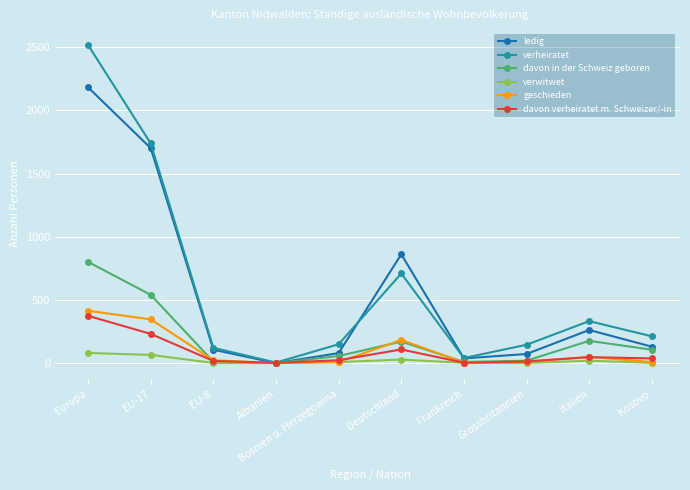

The value of ledig at Kosovo is 130. True or false?

True